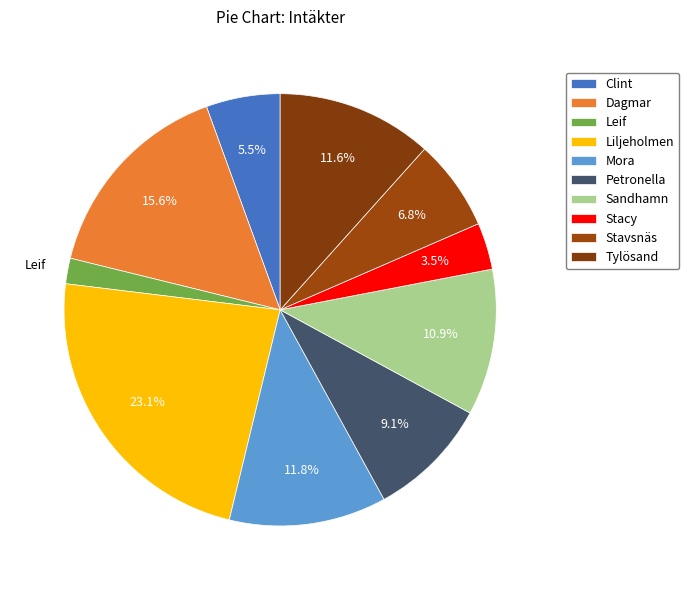

What is the change in value from Clint to Stavsnäs?

+49255